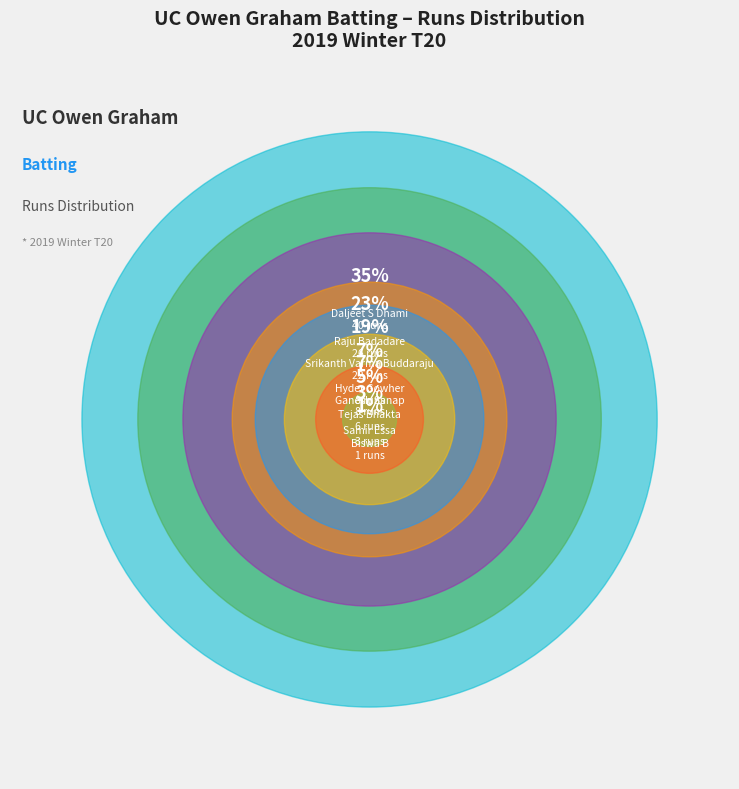

To the nearest percent, what is the difference between the Daljeet S Dhami and Hyder Gowher slice percentages?

28%